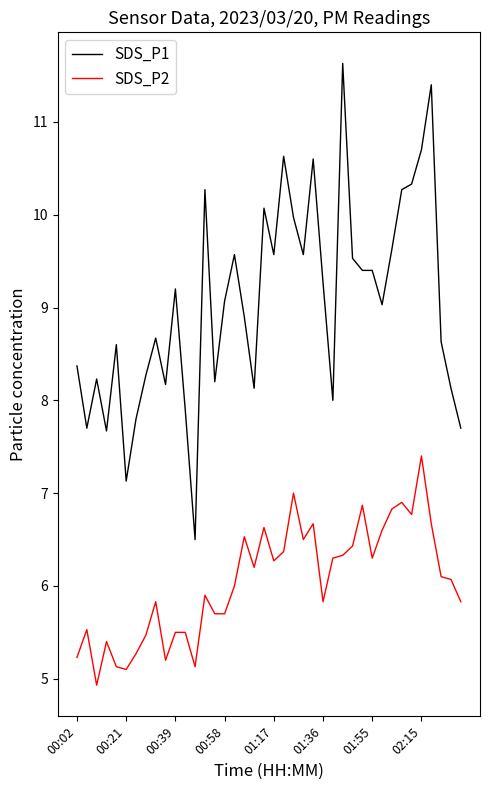

What is the difference between the maximum and minimum values in the SDS_P2 series?

2.5